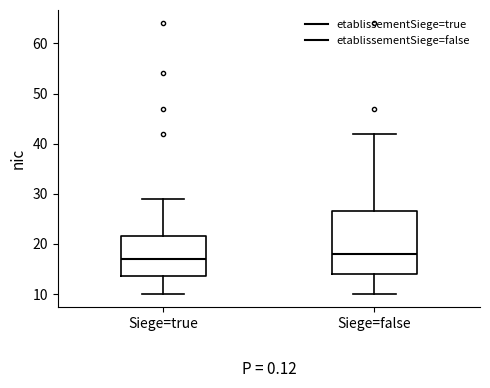

Where is the lower edge of the box for Siege=false on the y-axis? The values are not printed on the chart, so give them approximately, as read against the axis.

14